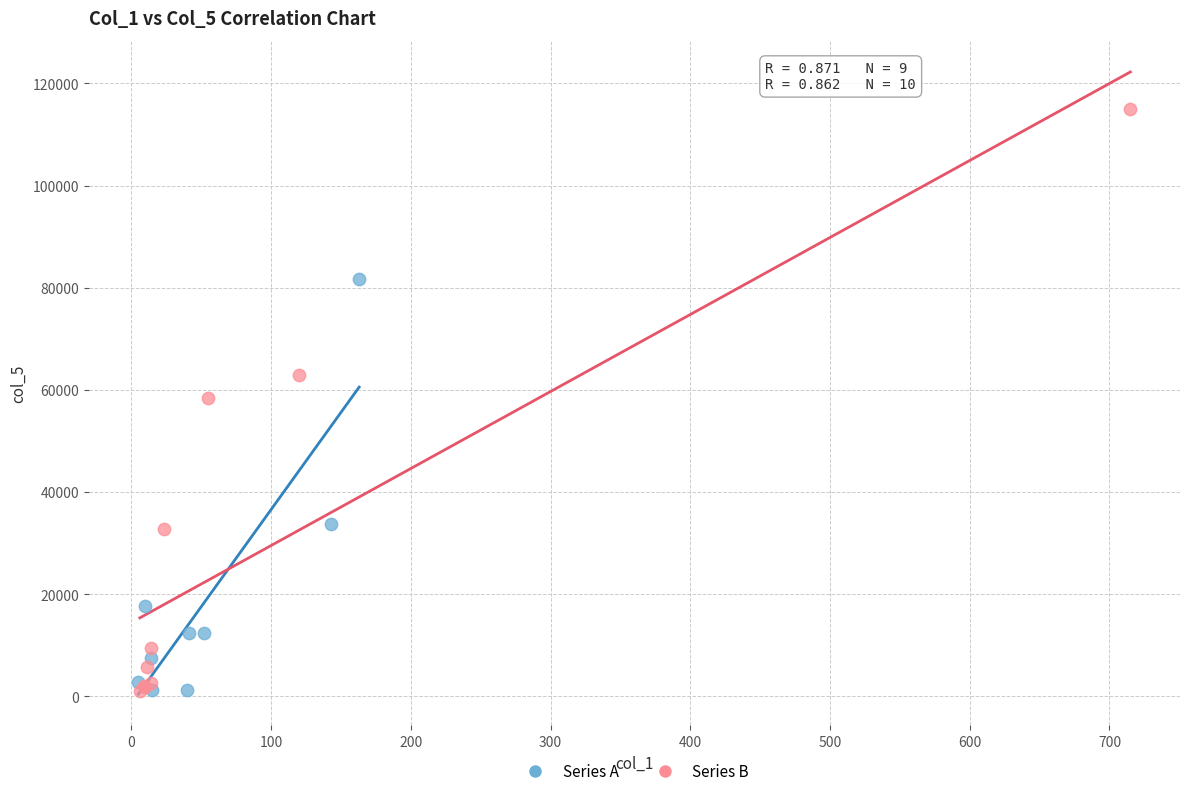

Which series has the widest spread of Y values?

Series B